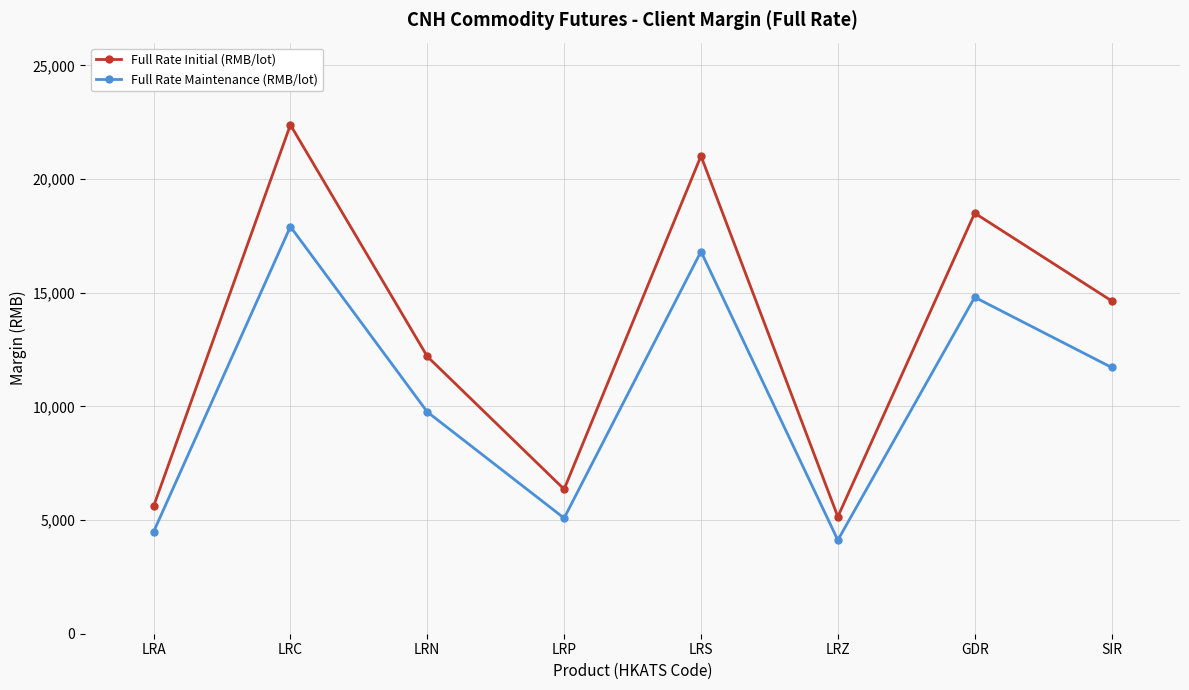

Reading left to right, what are all the values shown in this chart?

Full Rate Initial (RMB/lot): 5599	22383	12196	6357	21014	5147	18500	14643
Full Rate Maintenance (RMB/lot): 4479	17906	9756	5085	16811	4117	14800	11714